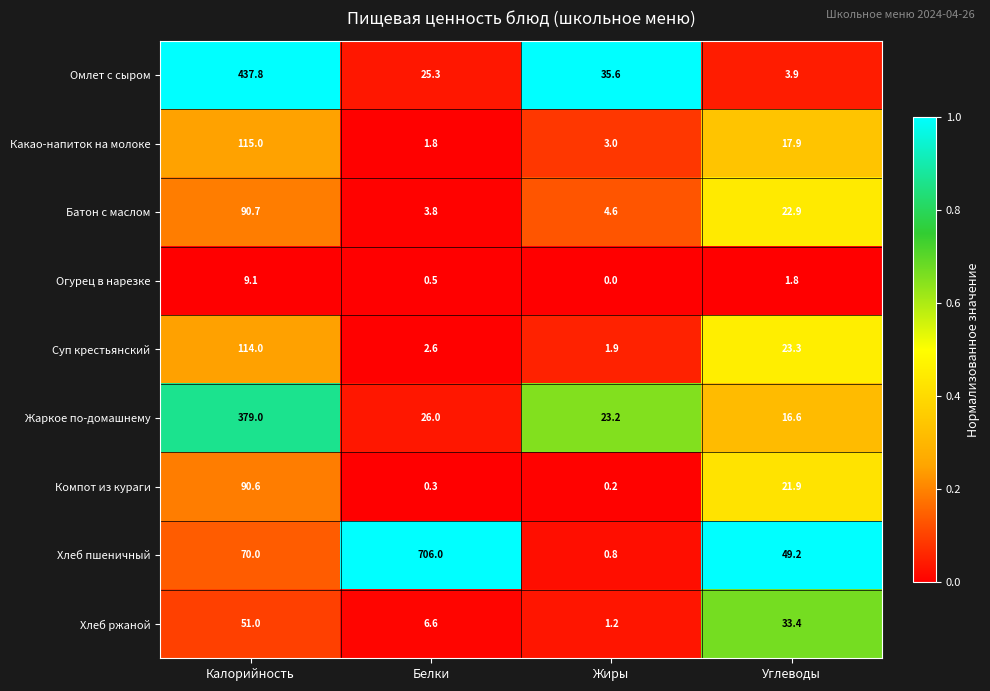

The value of Суп крестьянский at Белки is 2.6. True or false?

True